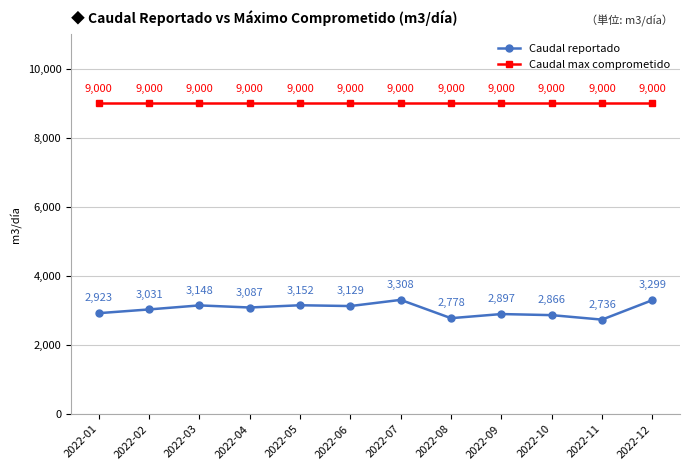

Between 2022-05 and 2022-06, which series saw the biggest shift?

Caudal reportado